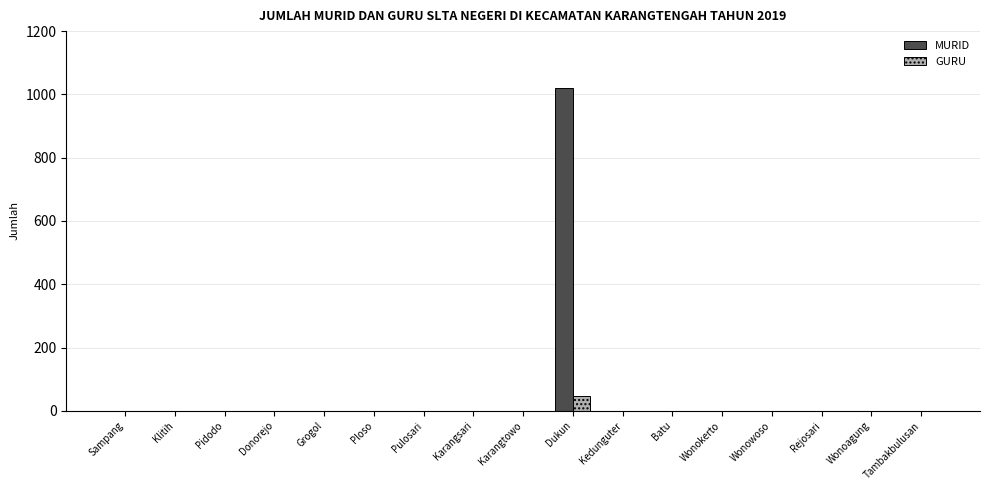

How many groups of bars are there?

17